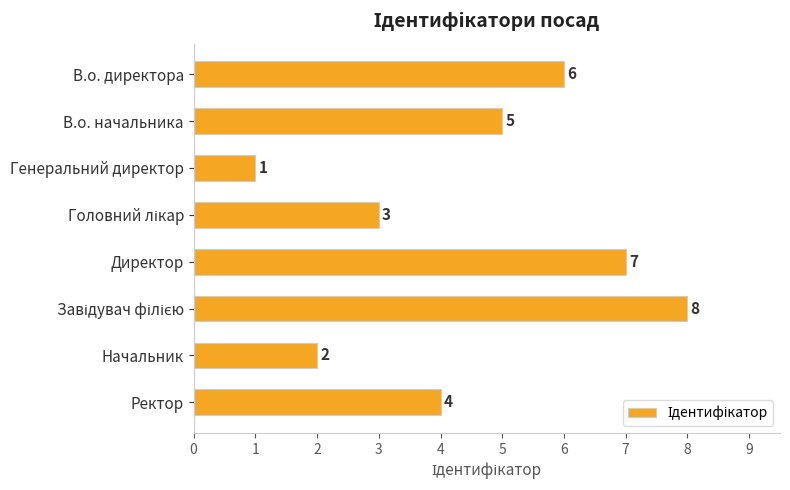

What is the difference between the maximum and minimum values?

7